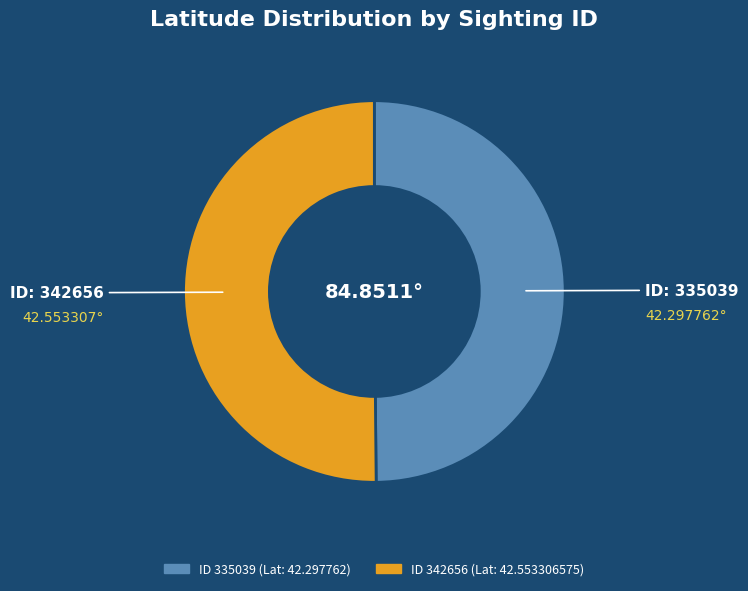

Is there a majority slice in this chart?

Yes